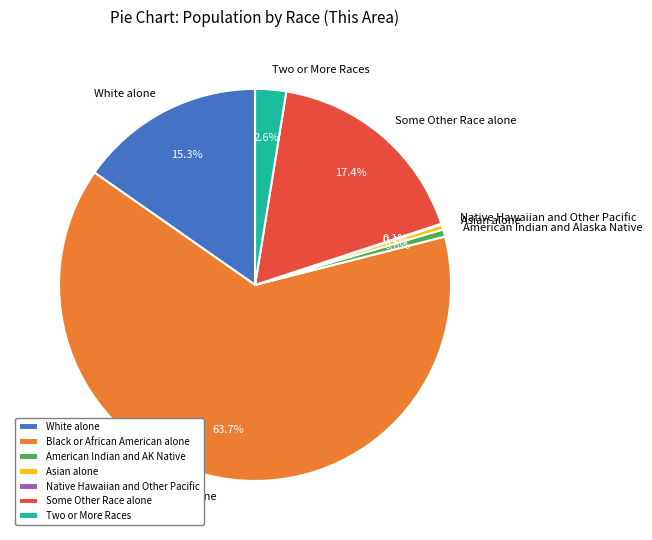

Does any single category account for the majority?

Yes